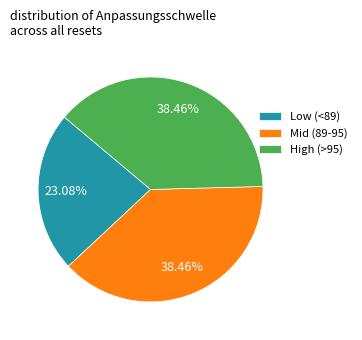

Which has a higher value, Low (<89) or Mid (89-95)?

Mid (89-95)